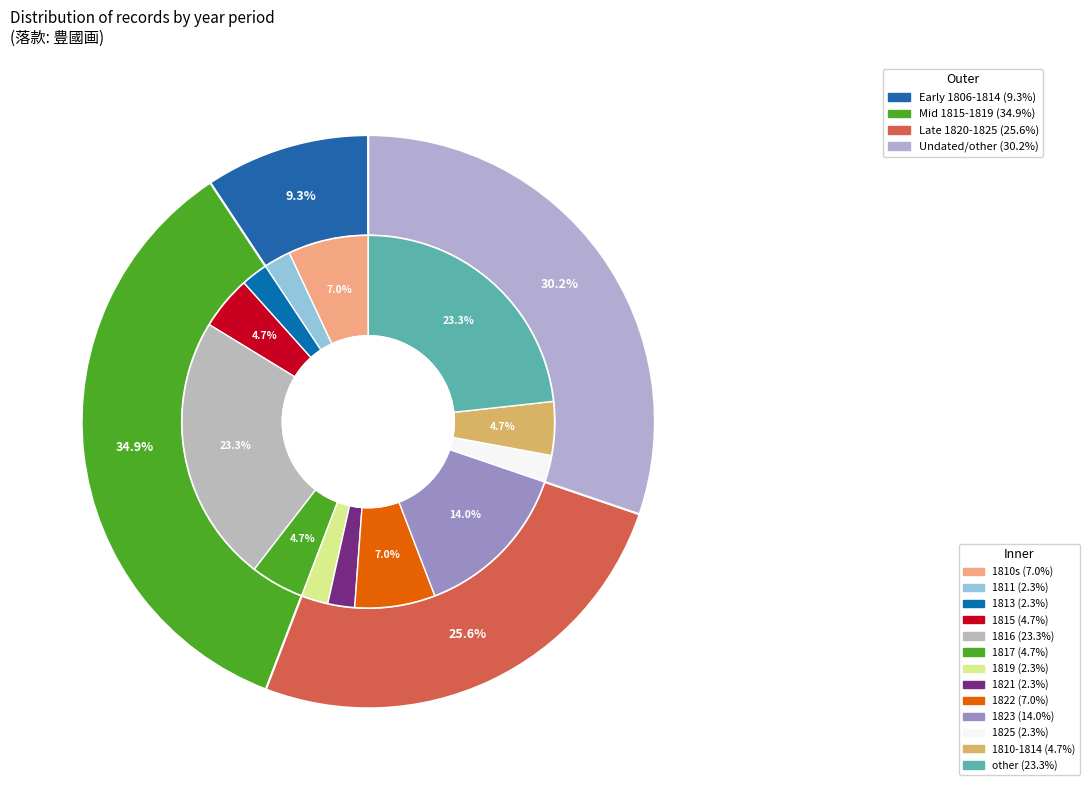

What is the total percentage of 1816 and 1810-1814?

27.9%